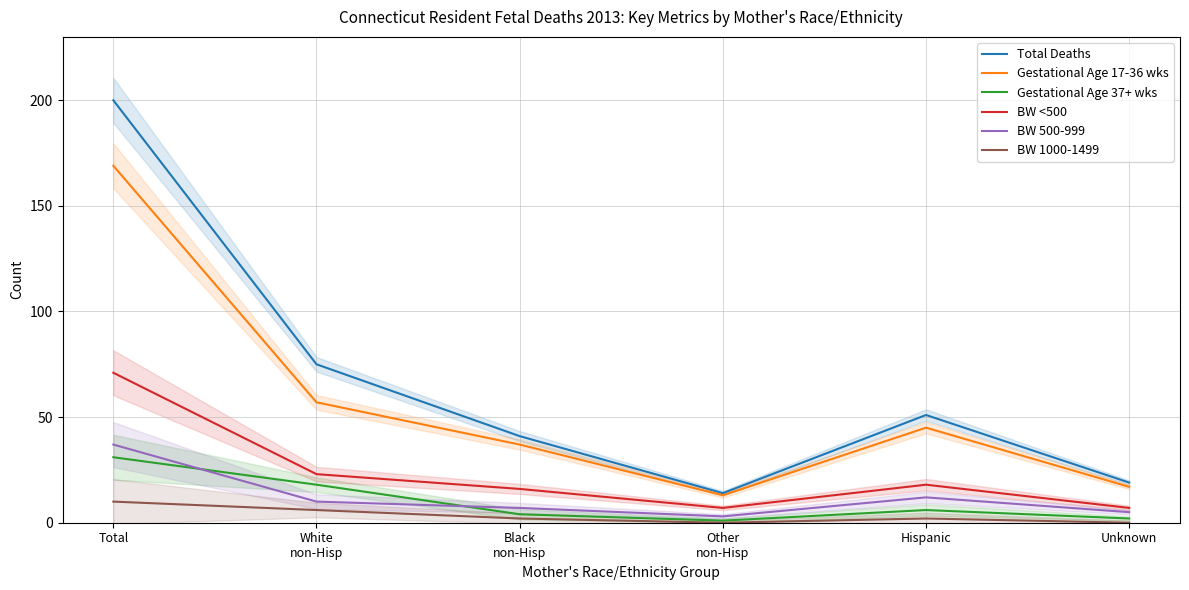

How many data points in Gestational Age 37+ wks are less than 6?

3